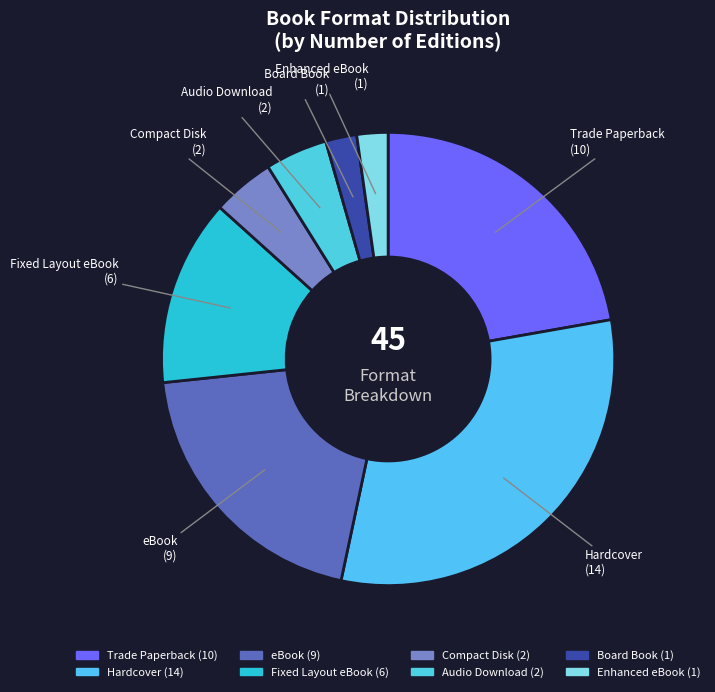

Is there a majority slice in this chart?

No